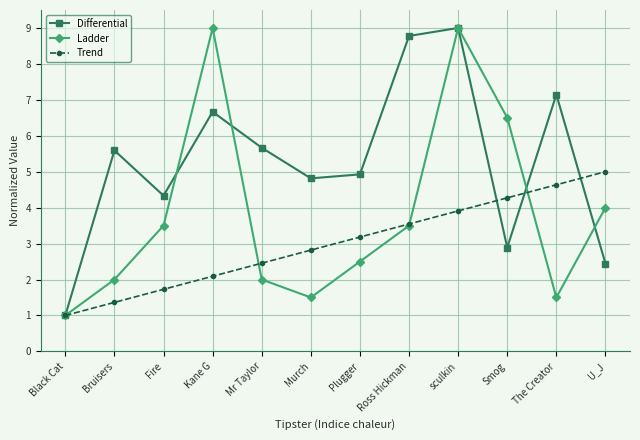

What is the difference between the Trend values at The Creator and Mr Taylor?

2.2